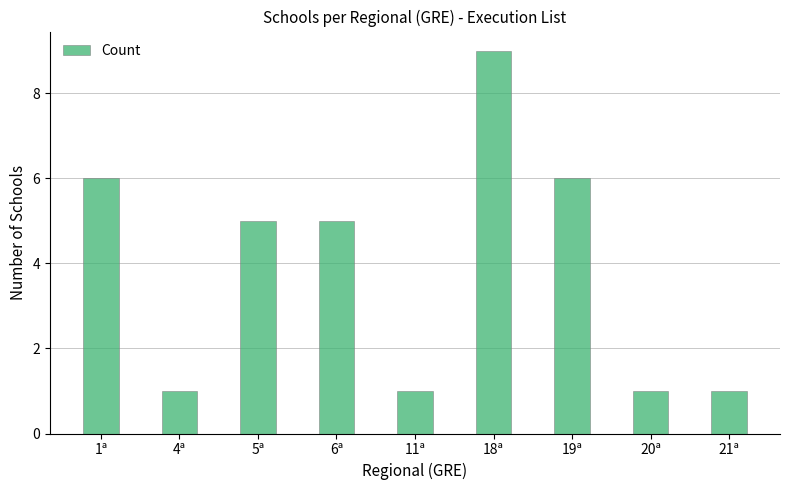

Count the number of data series in this chart.

1